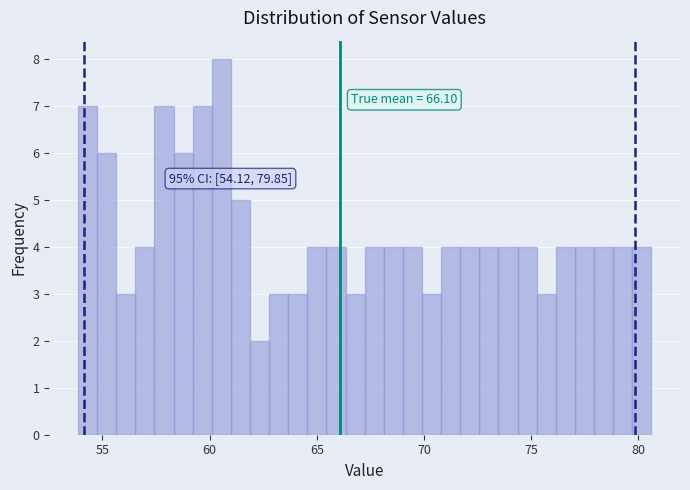

Around what value on the x-axis is the tallest bar? Give the approximate position of its centre, as read against the axis.

60.5